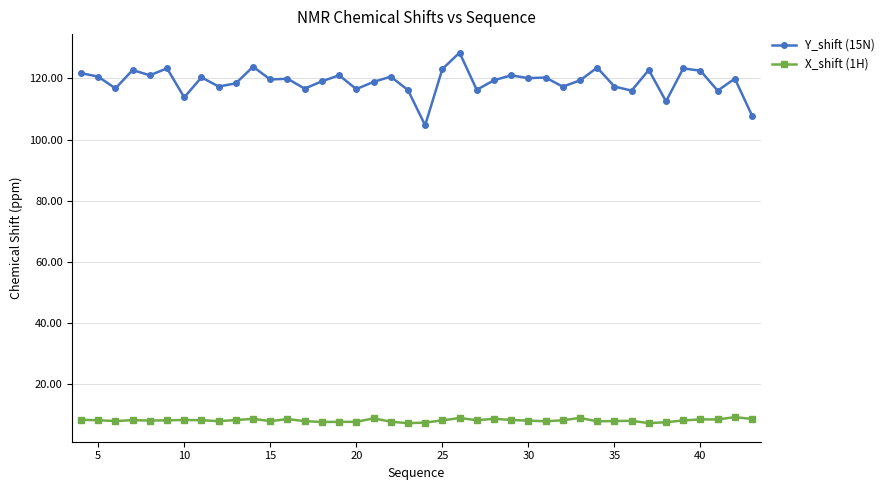

At how many categories does at least one series exceed 19?

40